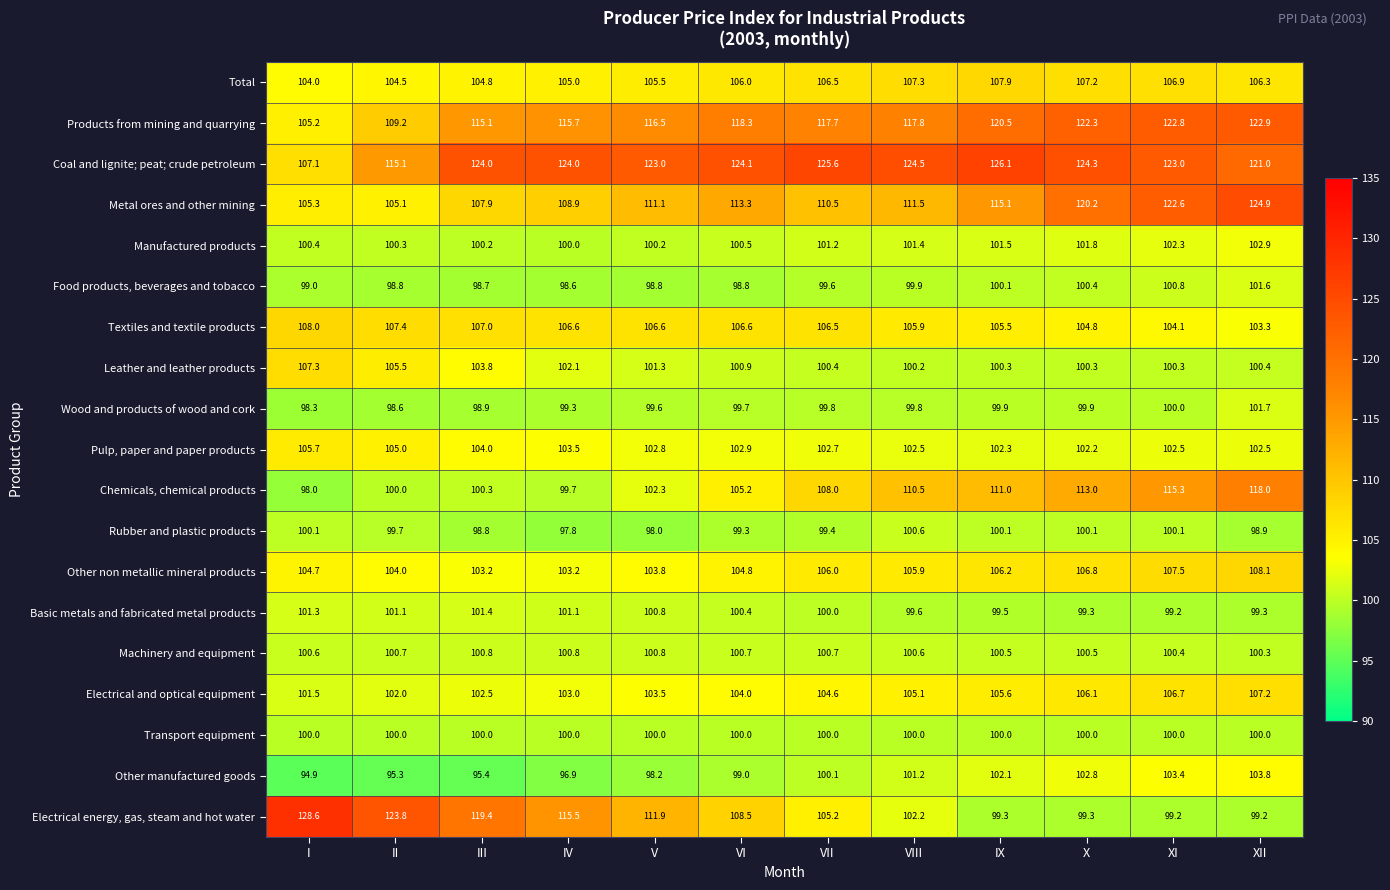

At how many categories does at least one series exceed 115?

12